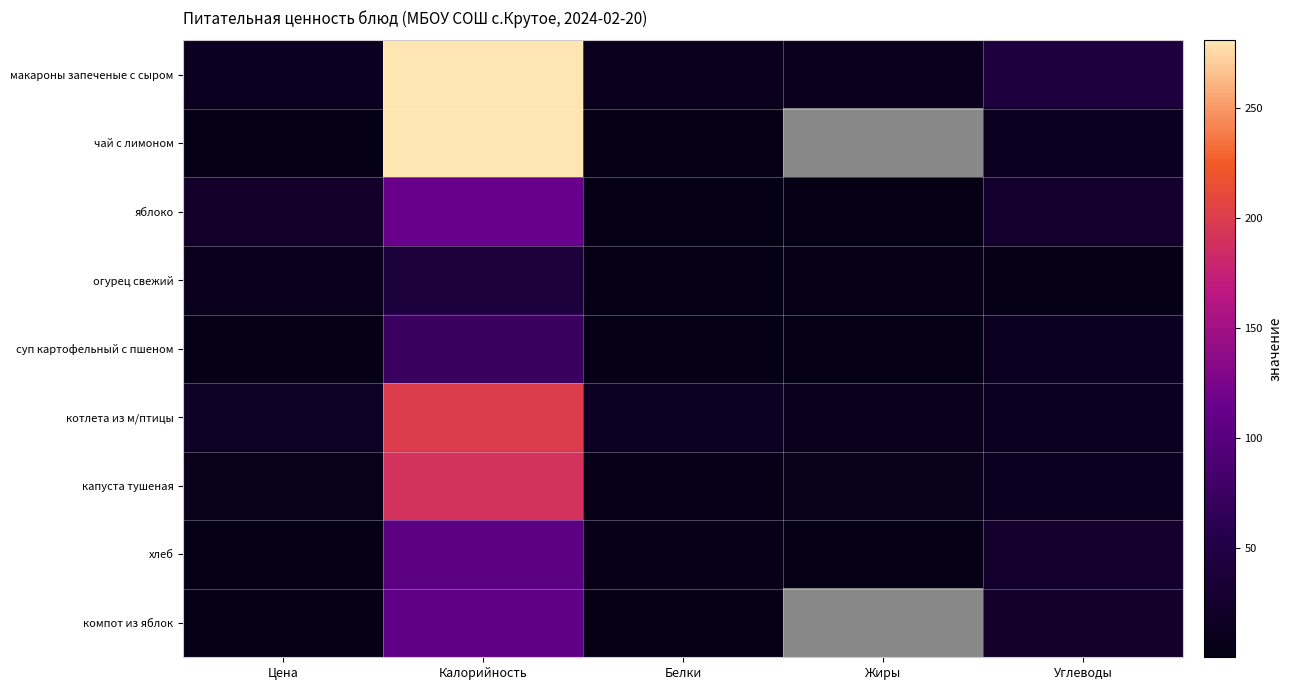

True or false: суп картофельный с пшеном has a value of 24.6 at Калорийность.

False